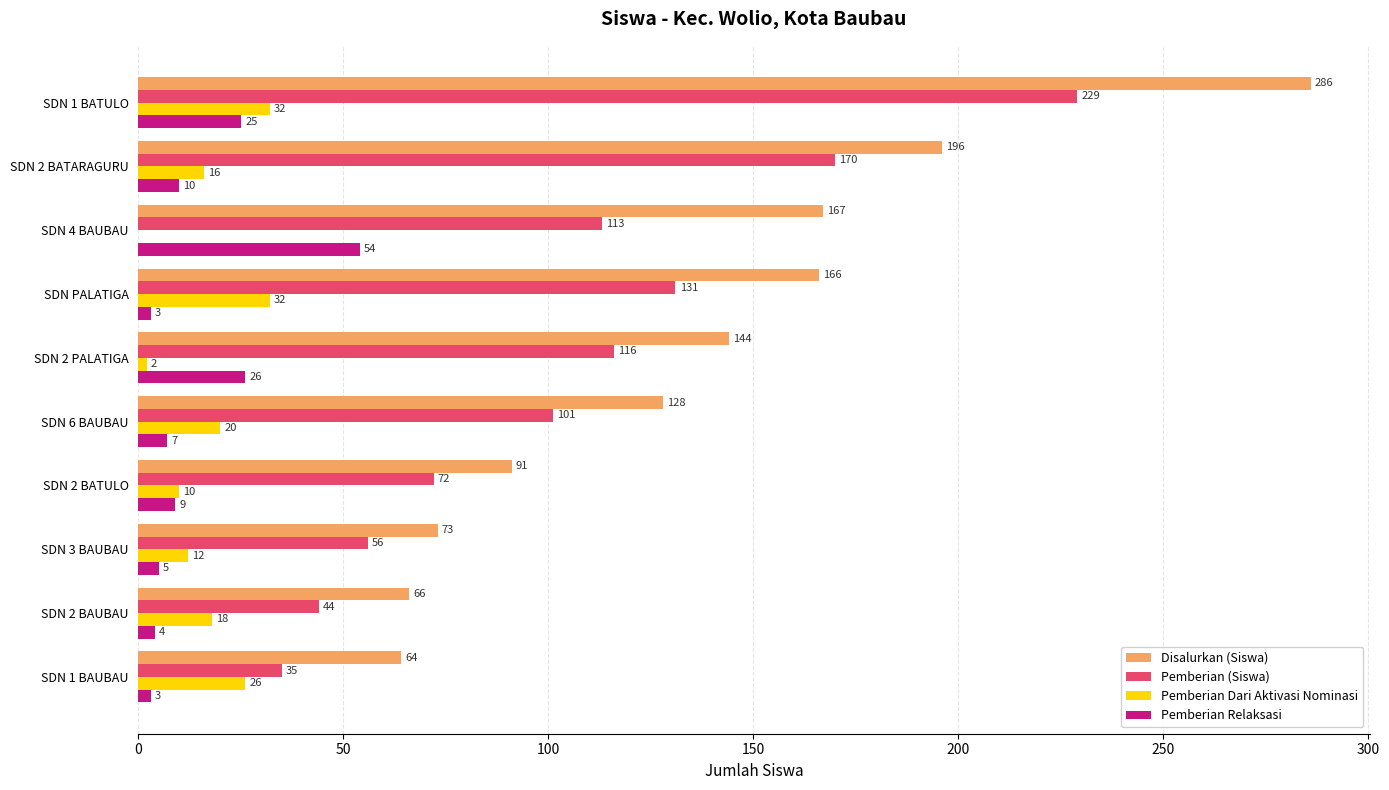

Where is Pemberian Dari Aktivasi Nominasi nearest to the value 16?

SDN 2 BATARAGURU